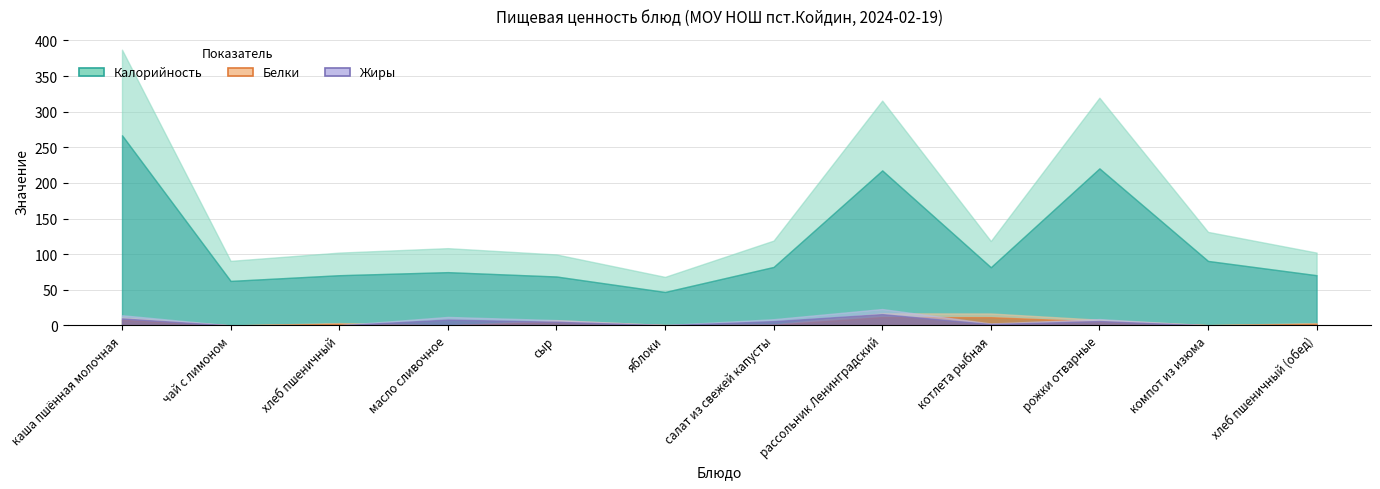

Which series has the largest total across all categories?

Калорийность